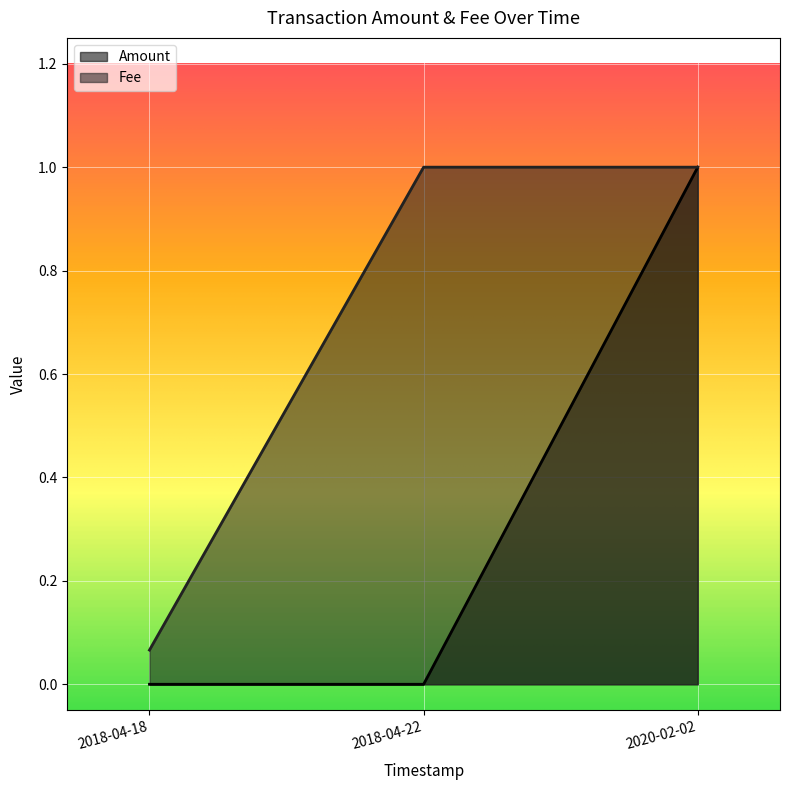

At which label does Fee reach its minimum?

2018-04-18